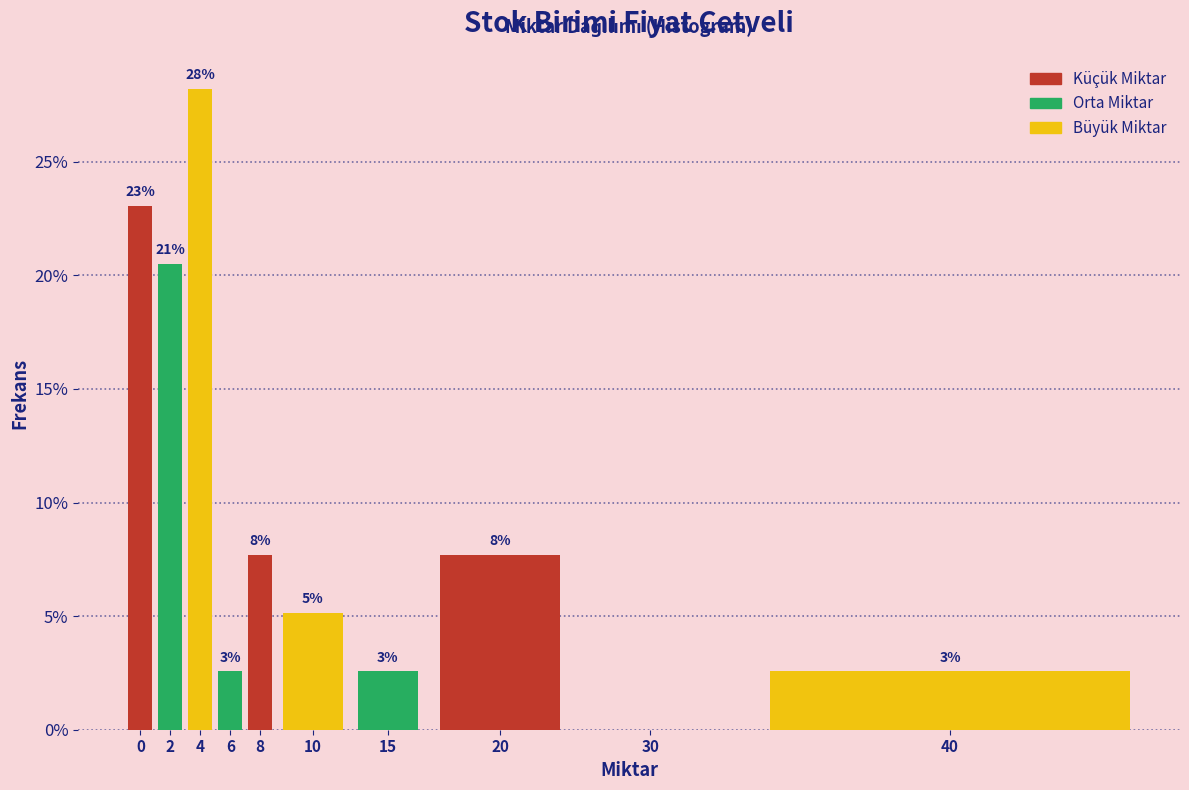

Are the bars horizontal?

No